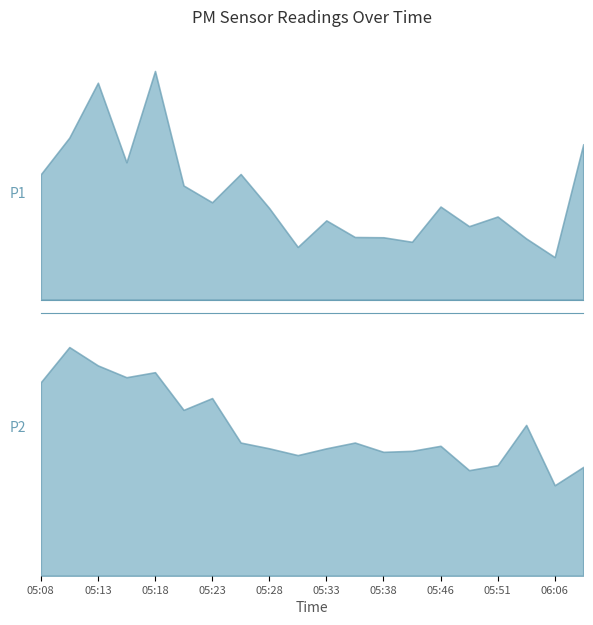

Does the chart have visible grid lines?

No